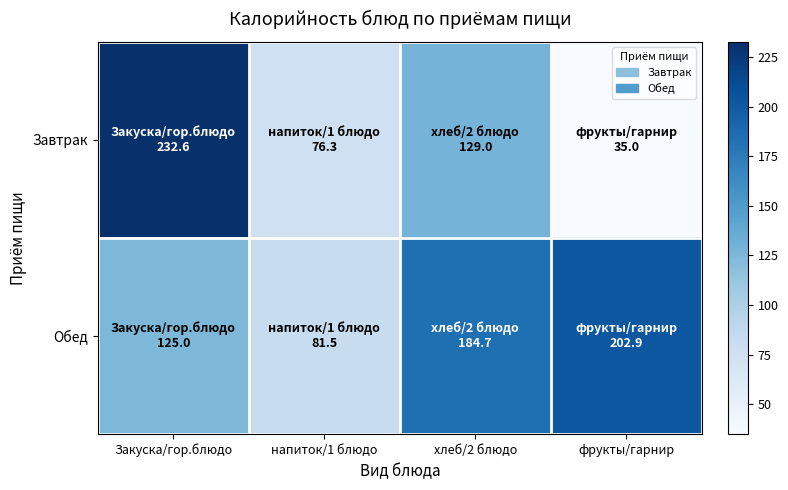

Reading left to right, transcribe all the data shown in this chart.

Завтрак: Закуска/гор.блюдо=232.6	напиток/1 блюдо=76.3	хлеб/2 блюдо=129.0	фрукты/гарнир=35.0
Обед: Закуска/гор.блюдо=125.0	напиток/1 блюдо=81.5	хлеб/2 блюдо=184.7	фрукты/гарнир=202.9